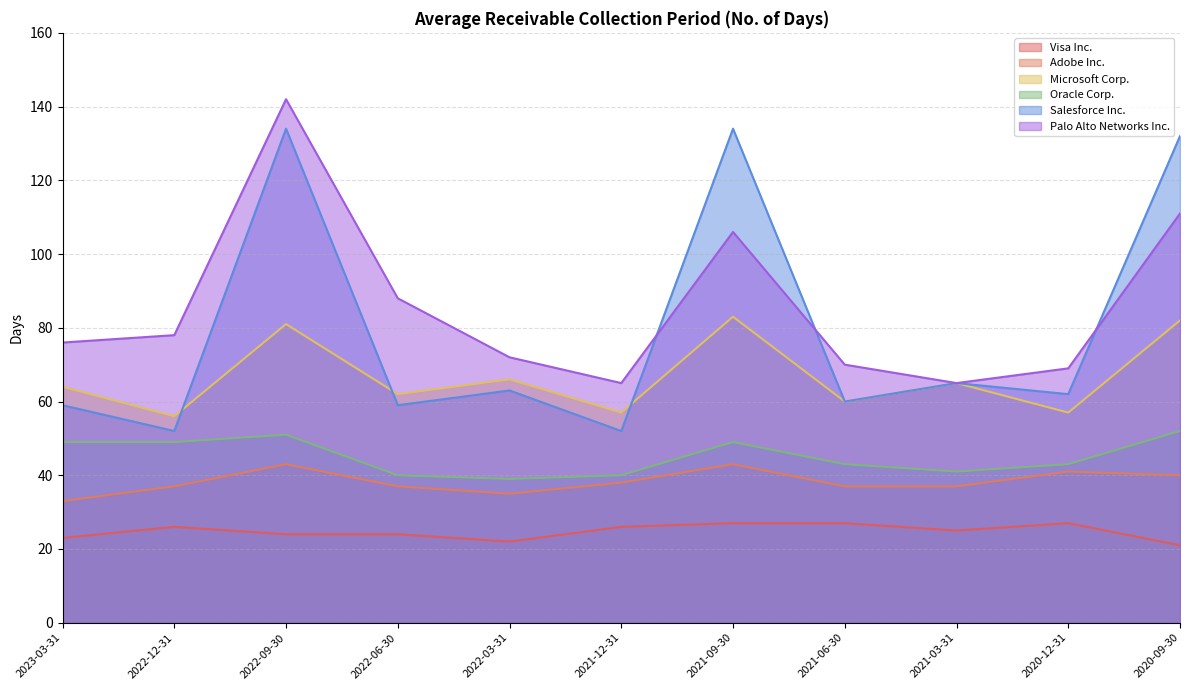

Is the value of Salesforce Inc. at 2022-06-30 greater than the value of Oracle Corp. at 2022-09-30?

Yes